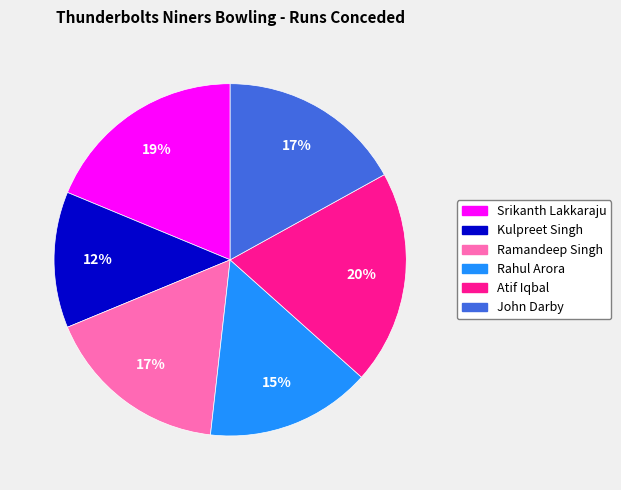

Does John Darby account for over 50% of the chart?

No